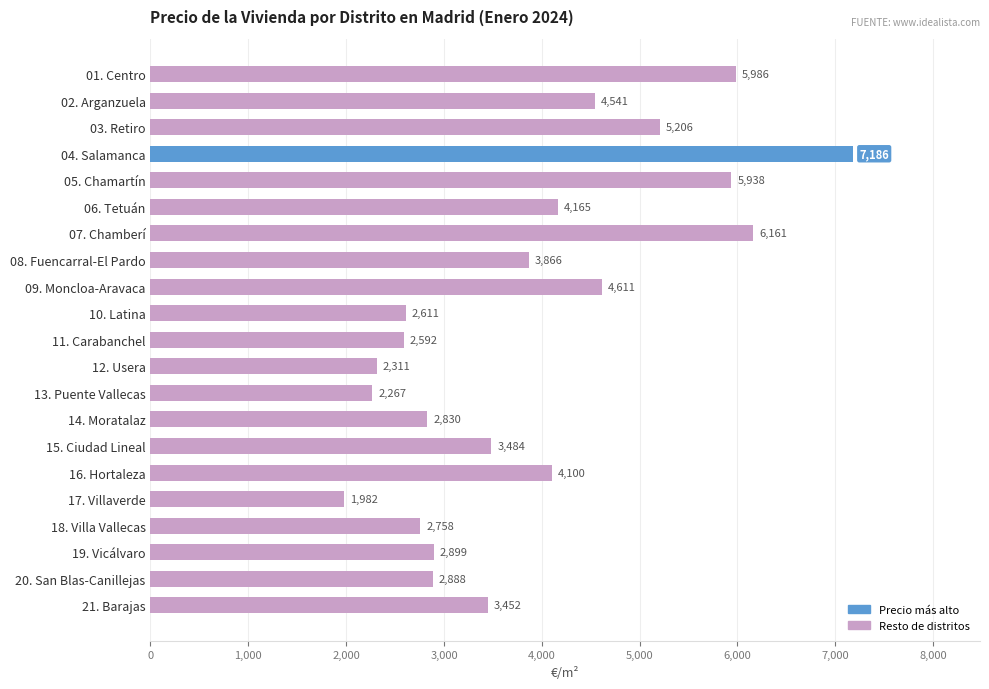

What is the greatest value displayed?

7185.9